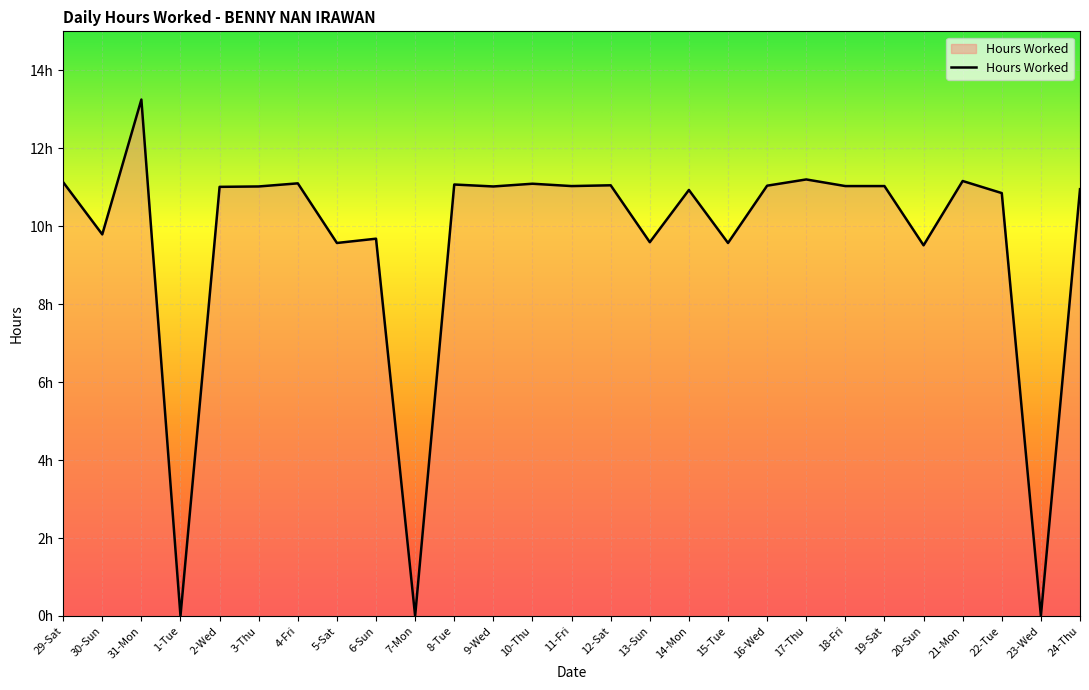

How many interior local peaks (higher than both neighbors) does the data have?

9